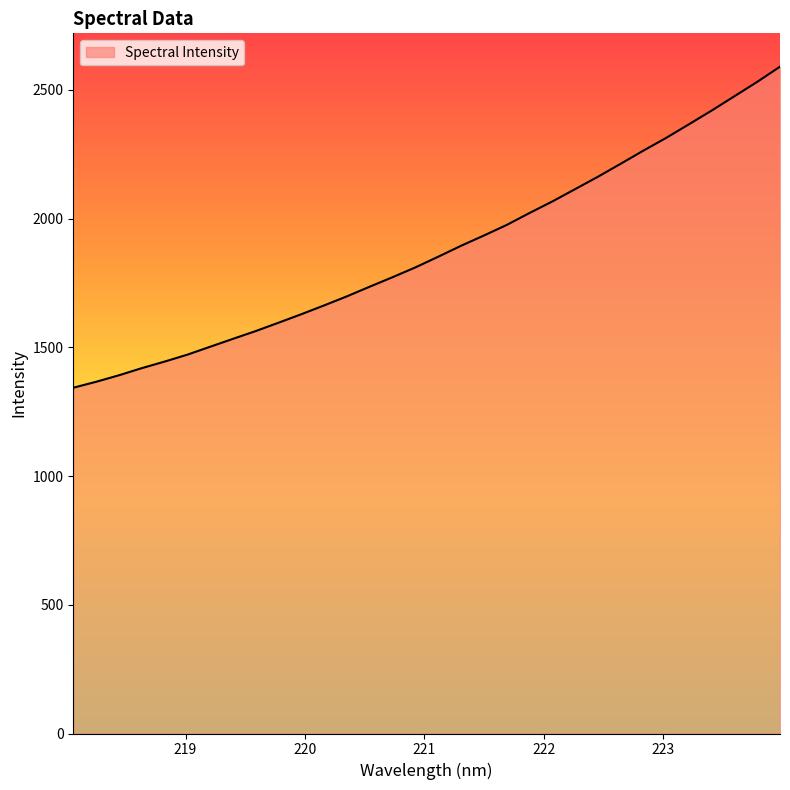

What is the greatest value displayed?

2590.5